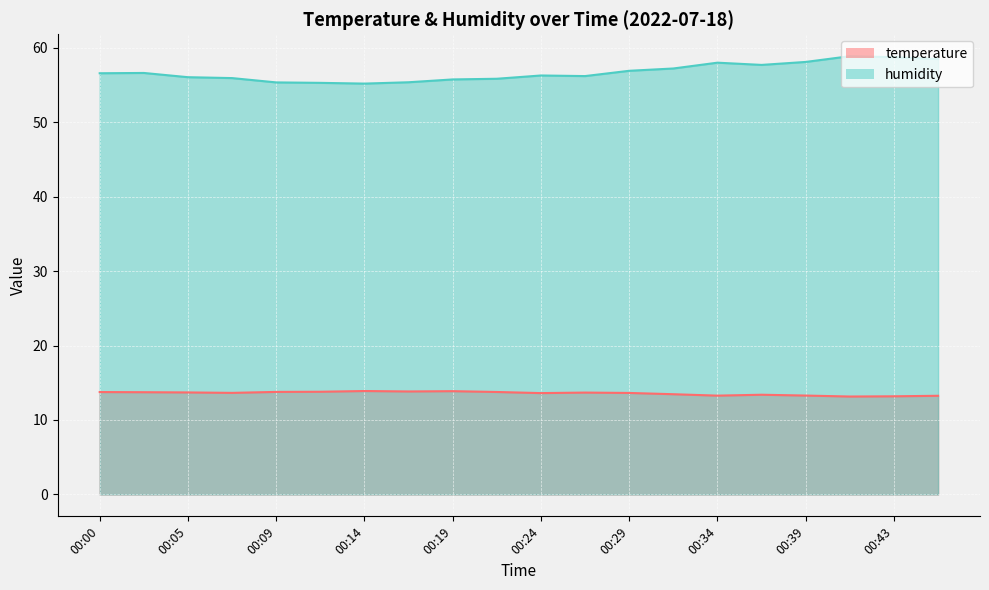

Rank the series by their maximum value, from lowest to highest.

temperature, humidity